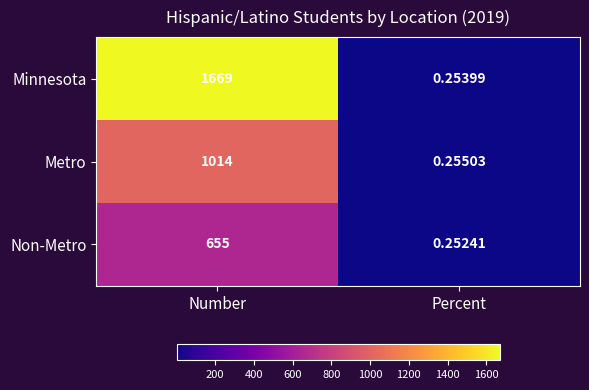

Rank the series by their maximum value, from highest to lowest.

Minnesota, Metro, Non-Metro